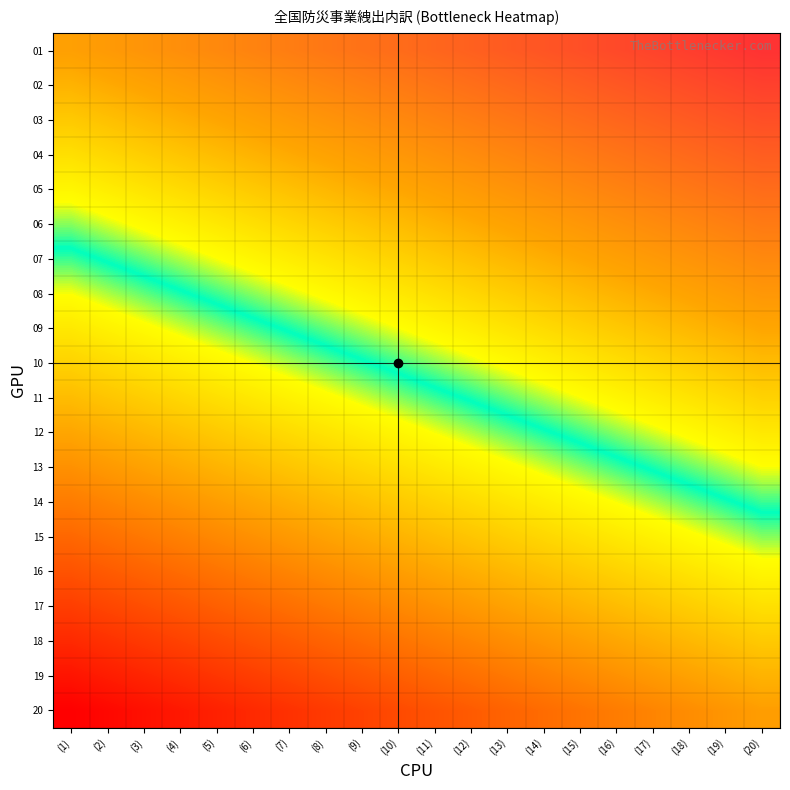

How many distinct data groups are displayed?

20